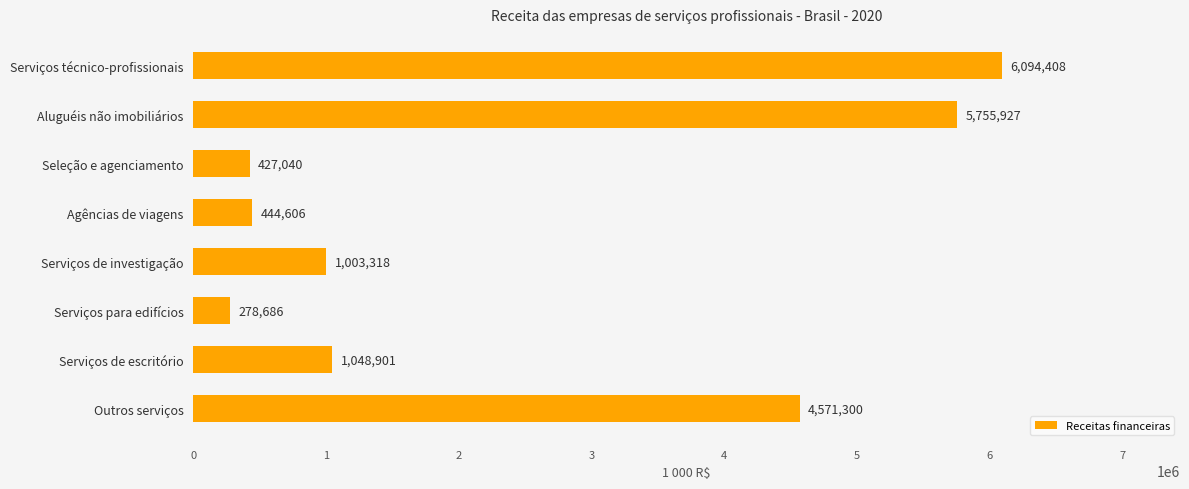

Which label corresponds to the smallest value in the chart?

Serviços para edifícios